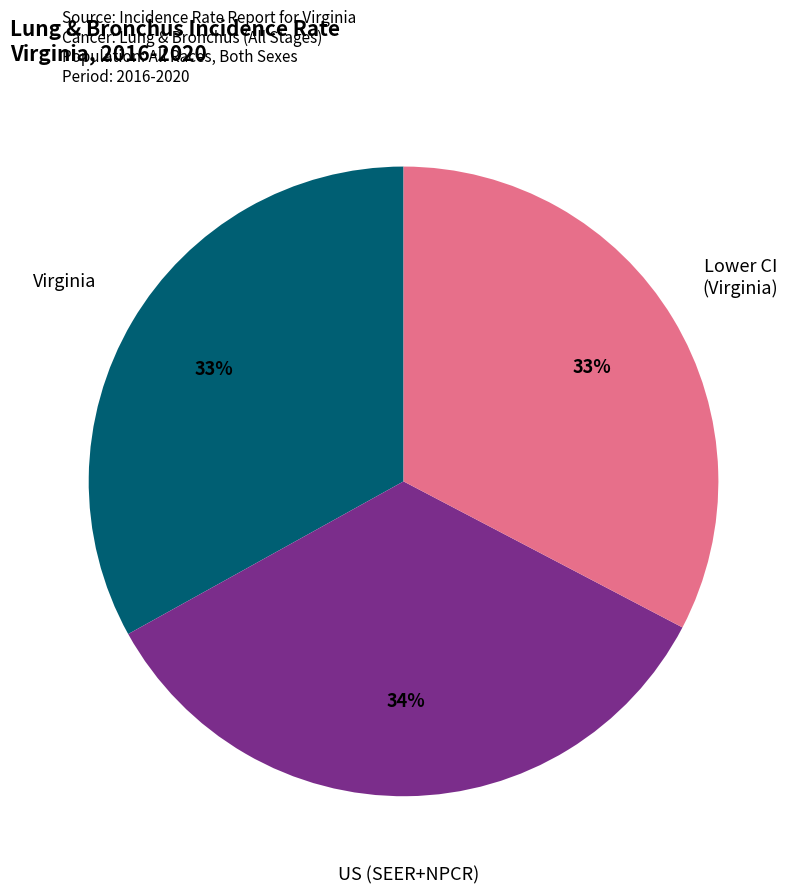

Is there any slice that represents more than half of the pie?

No